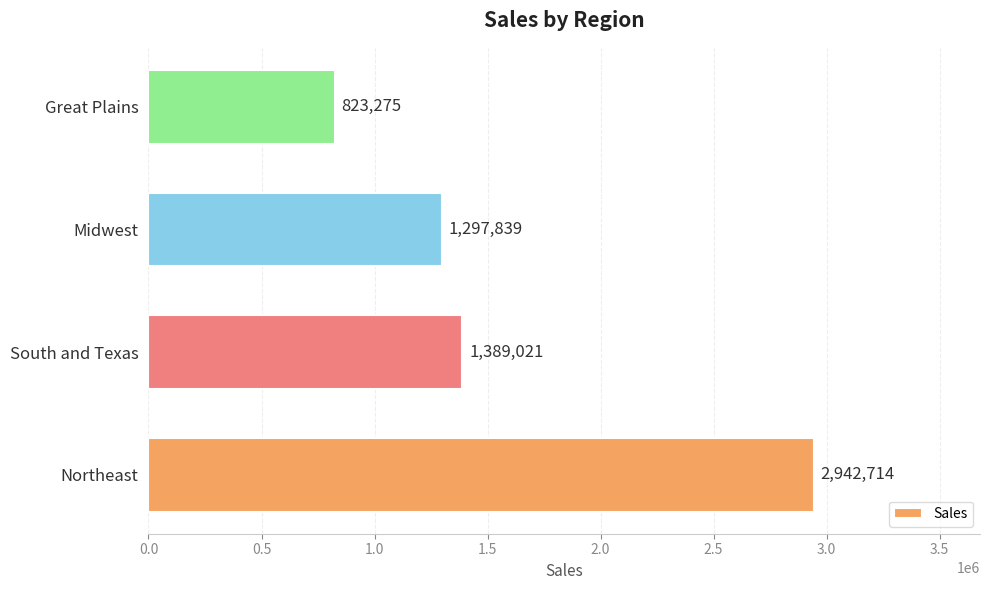

What is the maximum value shown in the chart?

2942714